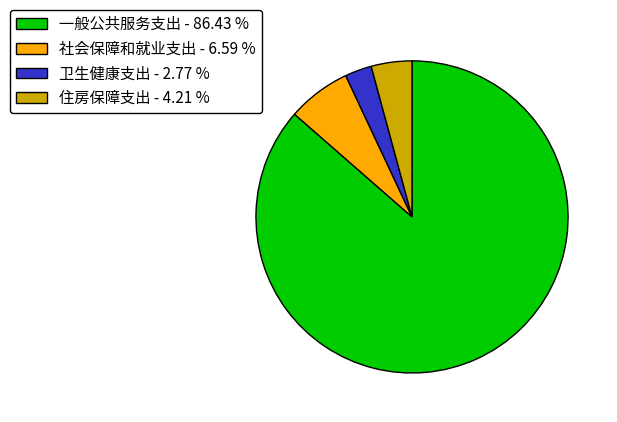

What is the ratio of the value at 社会保障和就业支出 to the value at 卫生健康支出?

2.4